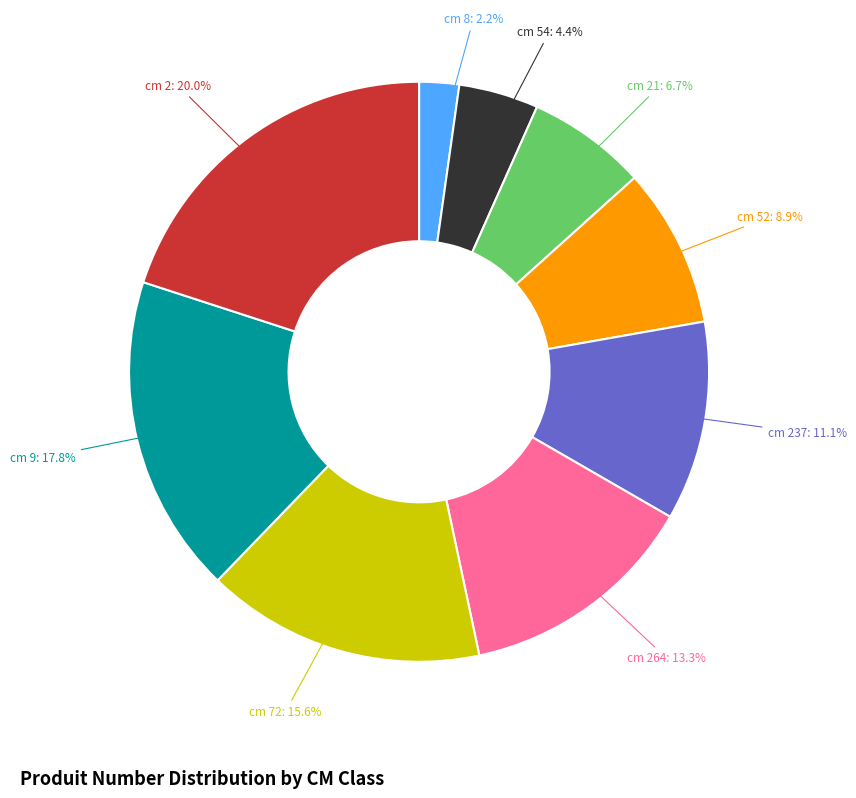

Which has a higher value, cm 2 or cm 264?

cm 2